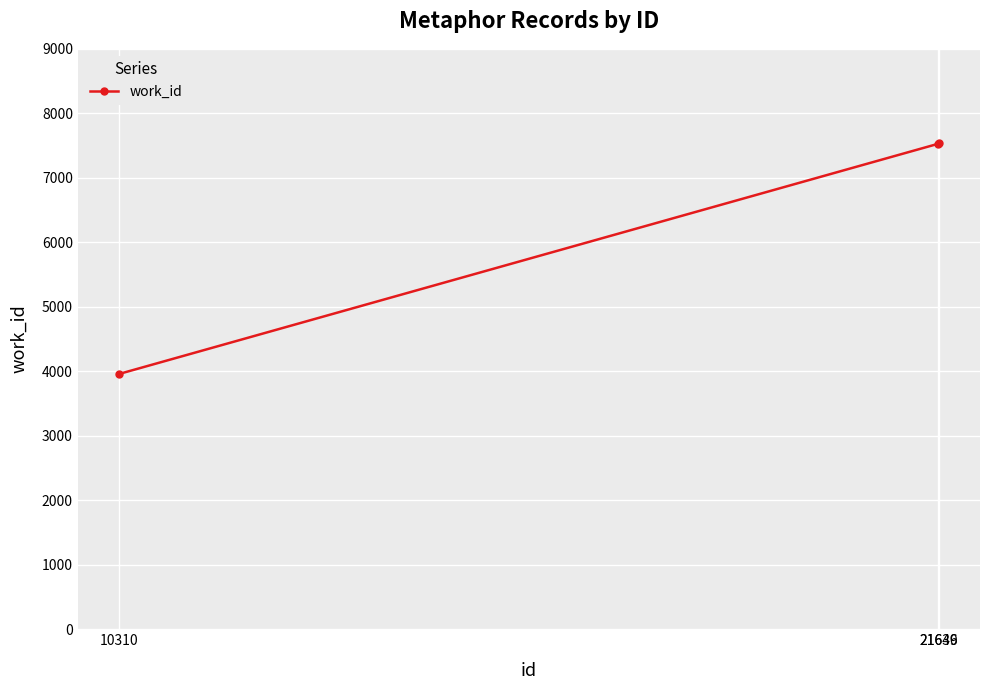

What is the change in value from 21639 to 21646?

+6